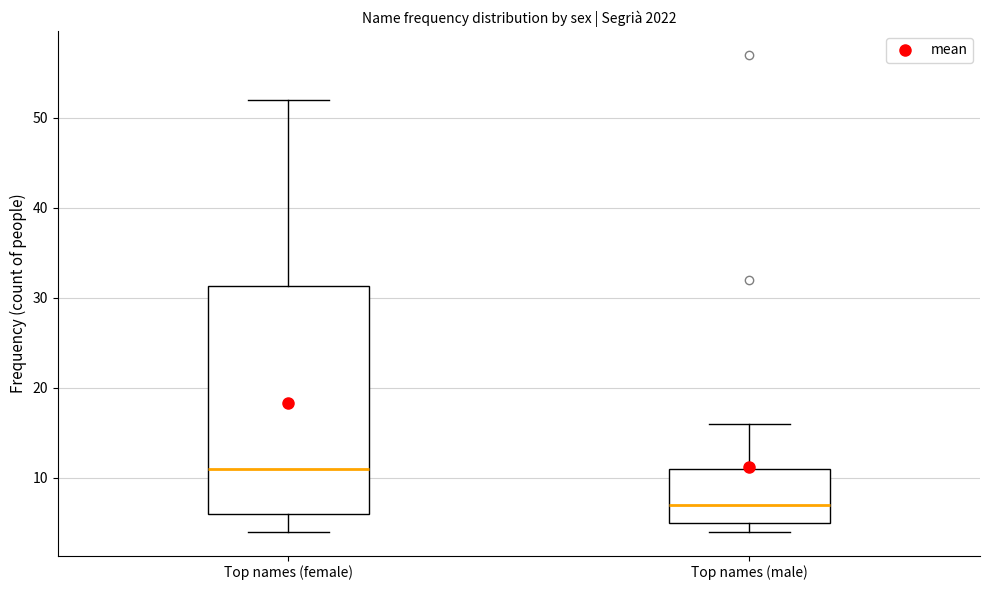

Reading left to right, read every box against the y-axis: the position of its median line, the range the box covers, and the ends of its whiskers. The values are not printed on the chart, so give them approximately, as read against the axis.

Top names (female): median 11, box 6 to 31, whiskers 4 to 52
Top names (male): median 7, box 5 to 11, whiskers 4 to 16